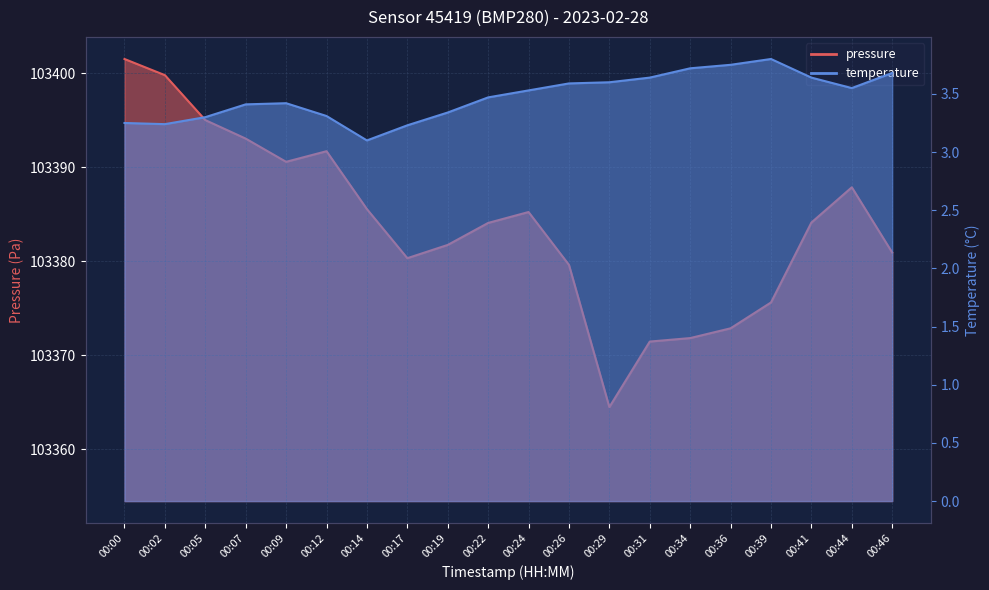

Count the number of data series in this chart.

2